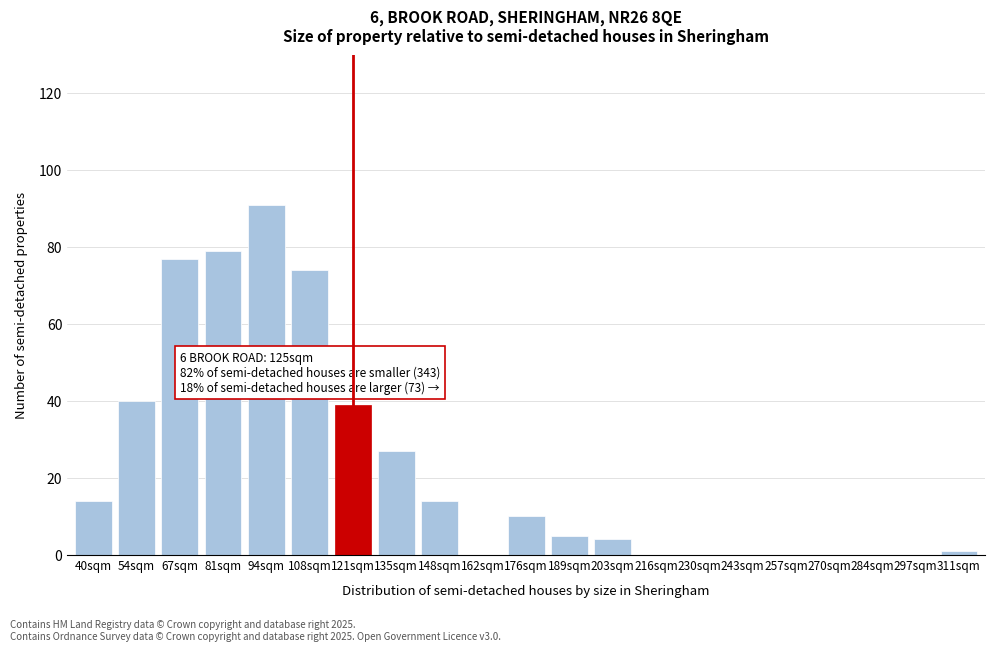

Reading left to right, list all the values displayed in this chart.

40sqm=14	54sqm=40	67sqm=77	81sqm=79	94sqm=91	108sqm=74	121sqm=39	135sqm=27	148sqm=14	162sqm=0	176sqm=10	189sqm=5	203sqm=4	216sqm=0	230sqm=0	243sqm=0	257sqm=0	270sqm=0	284sqm=0	297sqm=0	311sqm=1